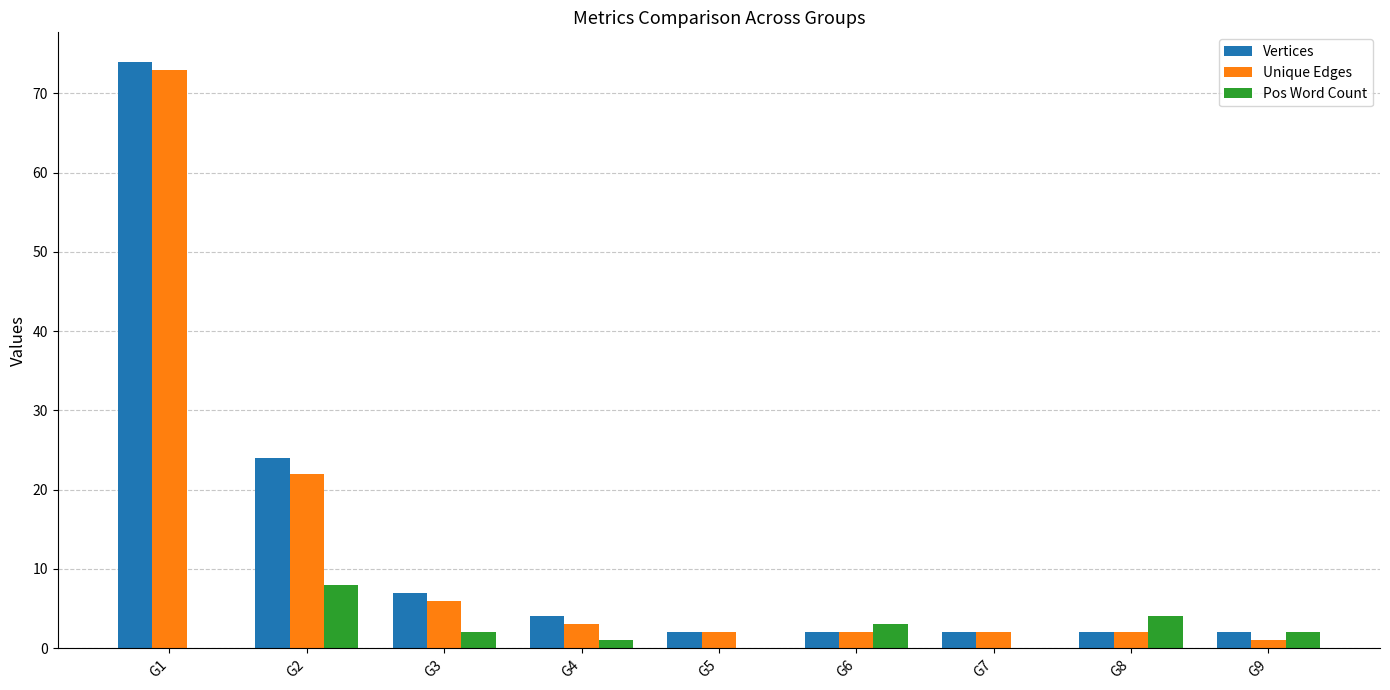

Which category has the highest value across all series?

G1